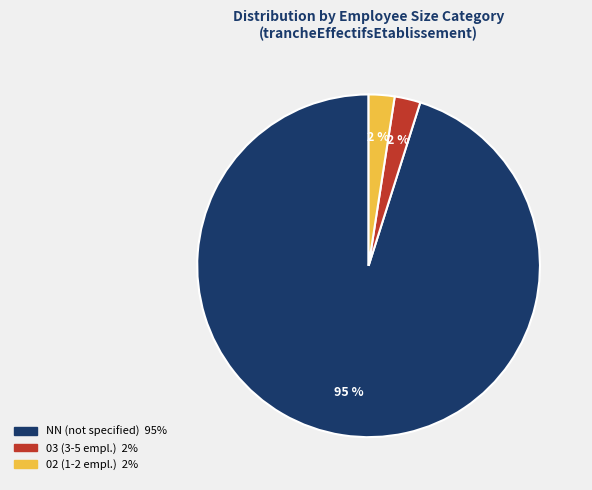

To the nearest percent, what is the average slice percentage?

33%